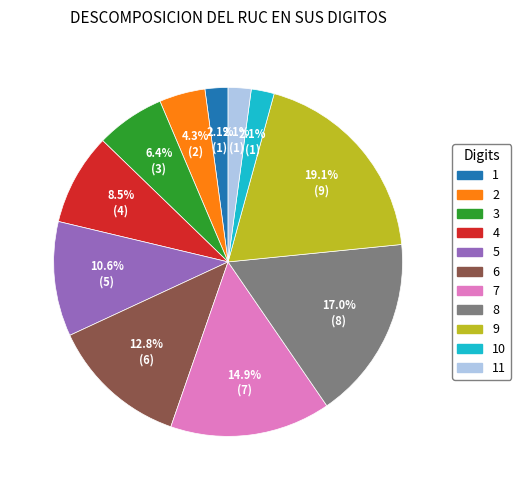

Is there a majority slice in this chart?

No